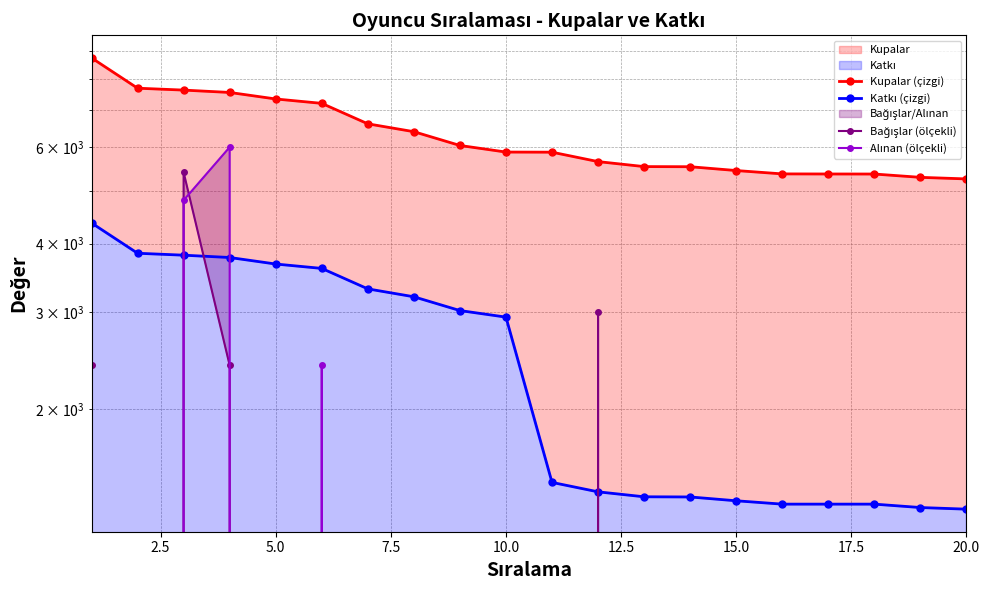

The Alınan (ölçekli) series shows -3915 at 10.0. True or false?

False